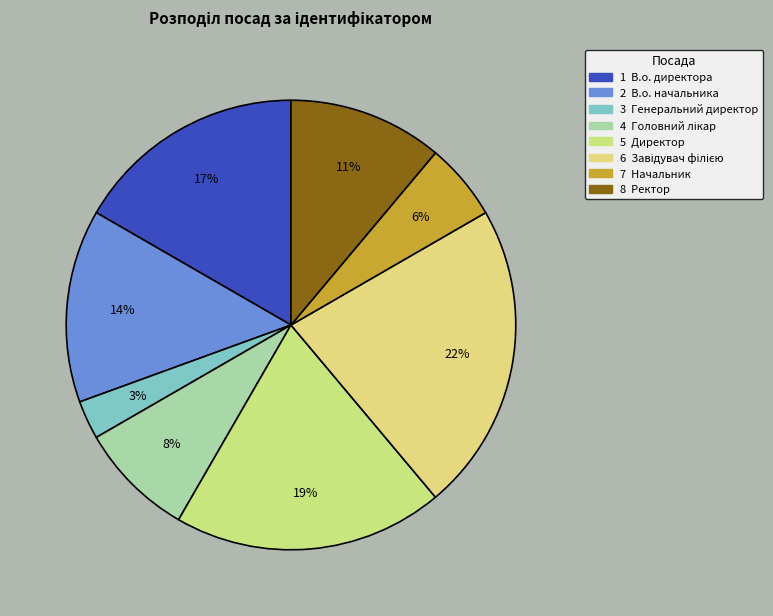

How many slices are in this pie chart?

8